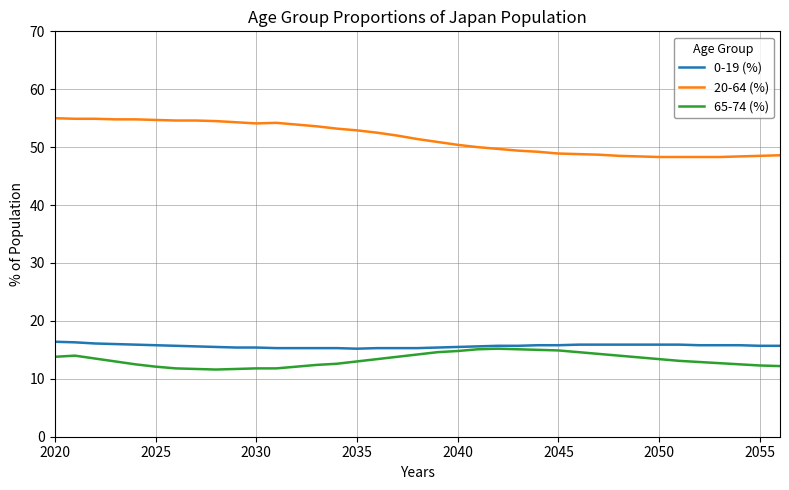

What is the average value of the 0-19 (%) series?

15.7